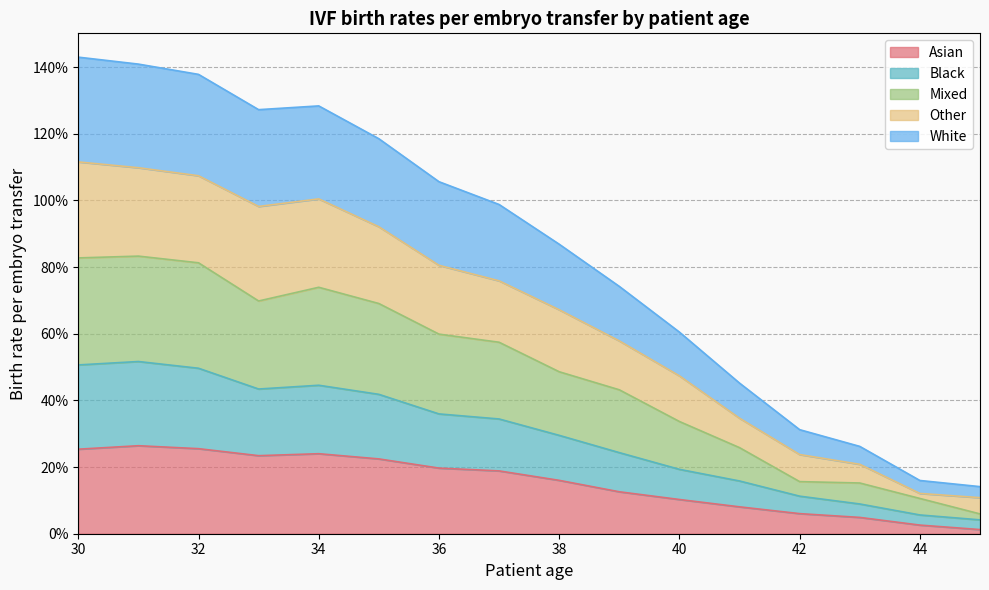

How many interior local peaks does the White series have?

1